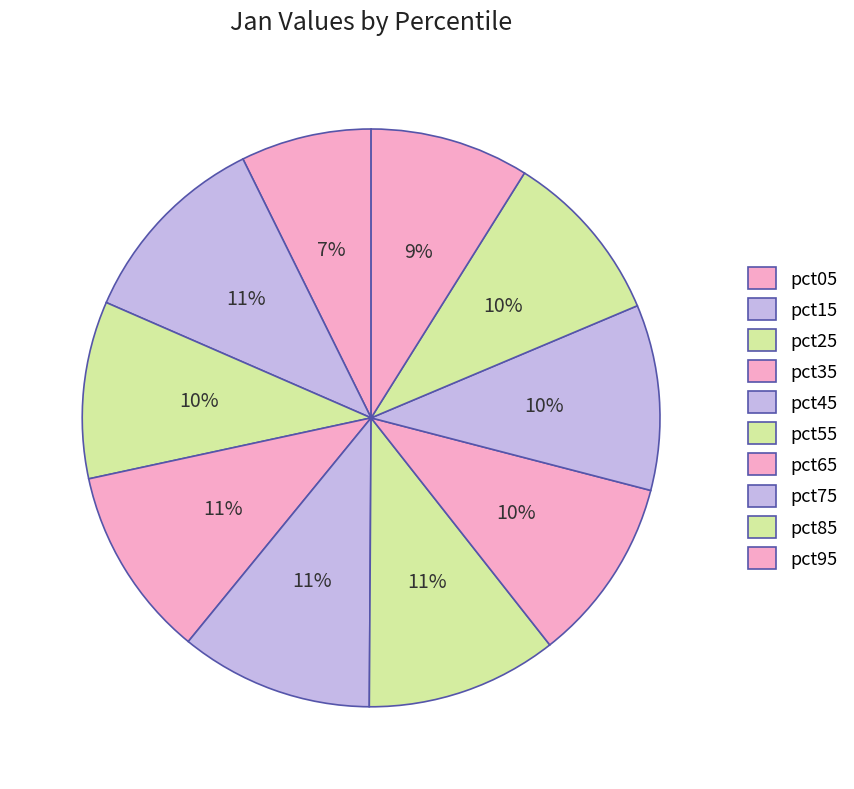

Count the number of slices in the pie.

10